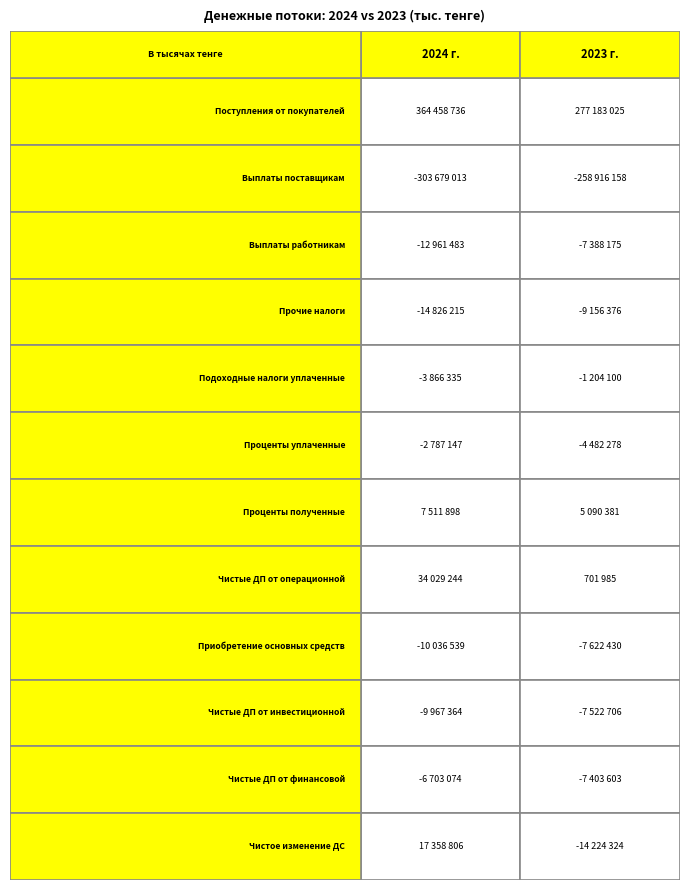

Which series changed the most between 0 and 1?

Поступления от покупателей